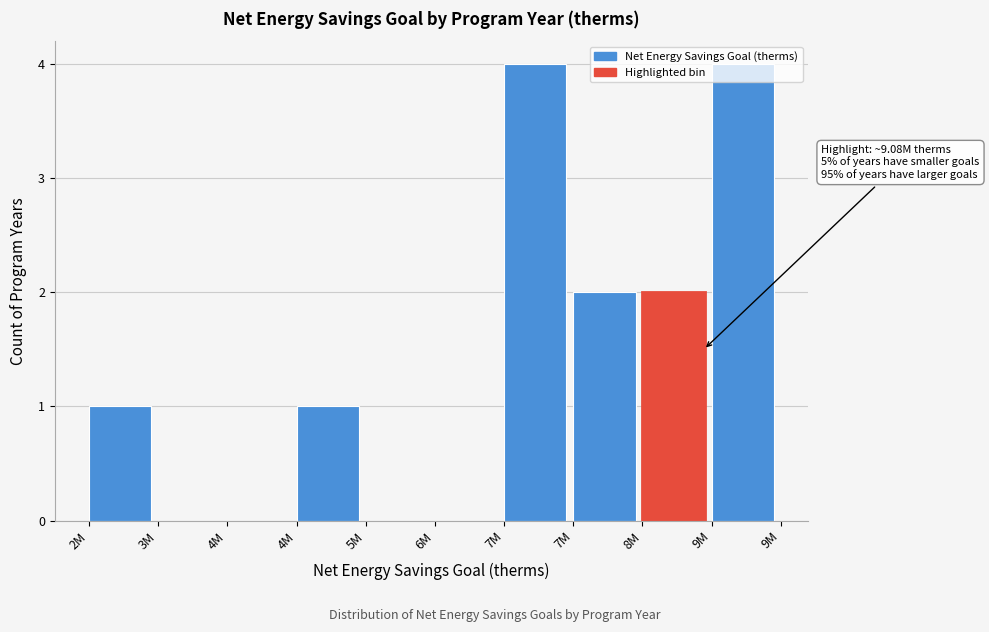

How many categories are shown in the chart?

10